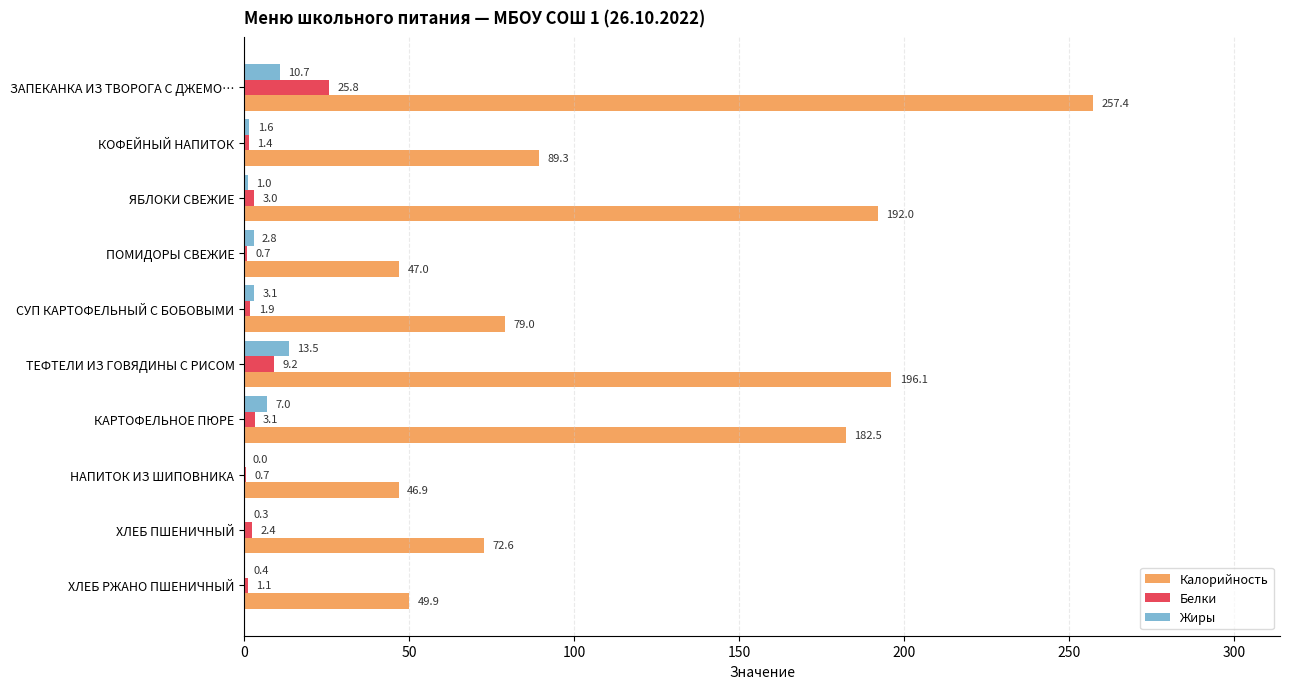

Which series has the widest spread of values?

Калорийность